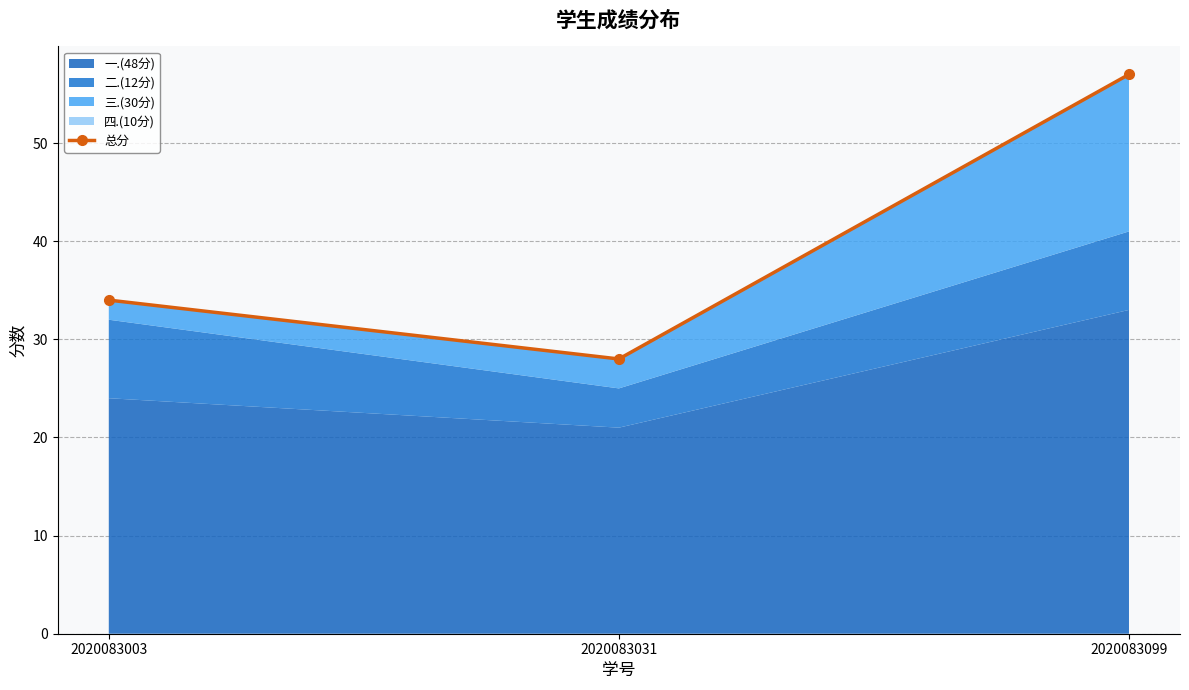

Reading right to left, what are all the values shown in this chart?

57	28	34